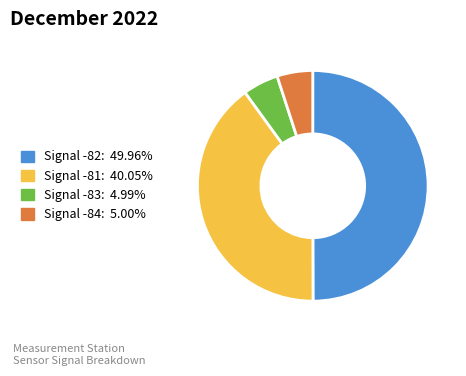

How many segments does this pie chart have?

4